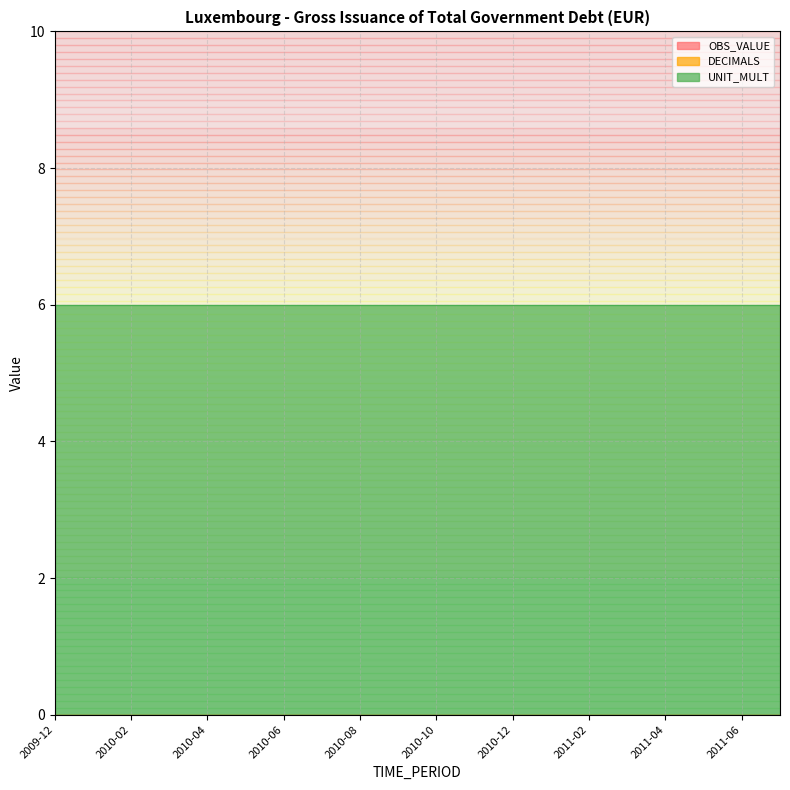

Which series has the largest total across all categories?

UNIT_MULT